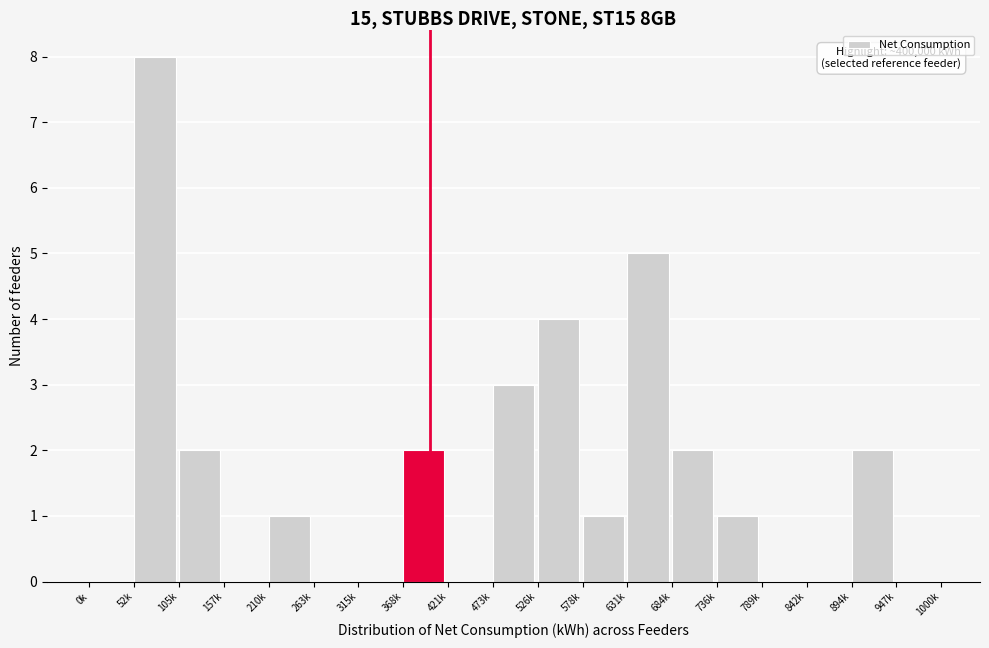

Reading right to left, extract all data points from this chart.

947k=0	894k=2	842k=0	789k=0	736k=1	684k=2	631k=5	578k=1	526k=4	473k=3	421k=0	368k=2	315k=0	263k=0	210k=1	157k=0	105k=2	52k=8	0k=0